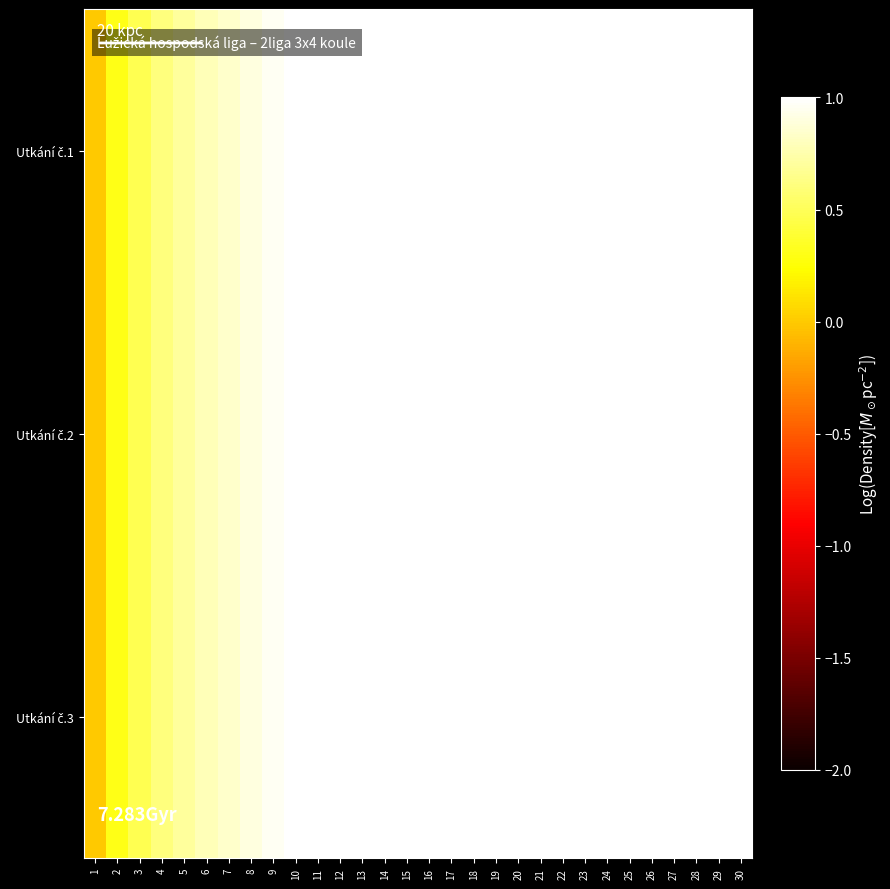

Between 30 and 28, which is larger?

30